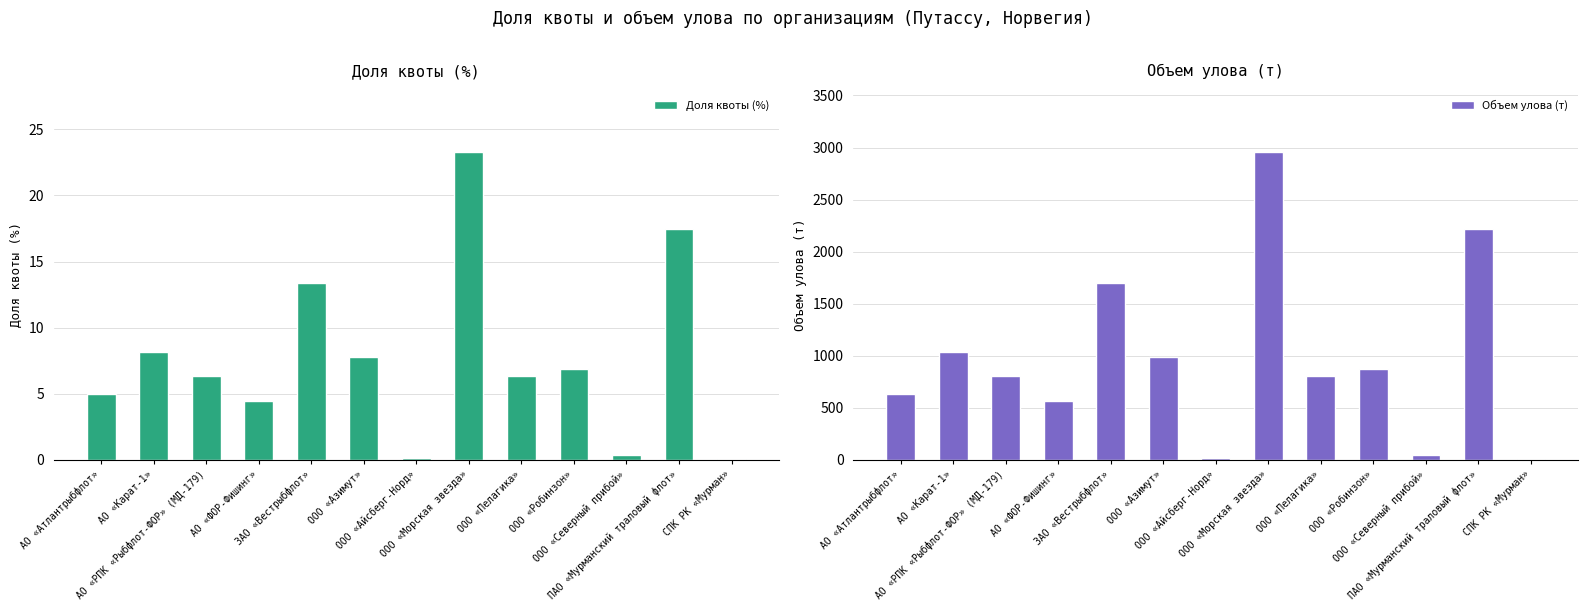

Where does the Объем улова (т) series first go above 807?

АО «Карат-1»